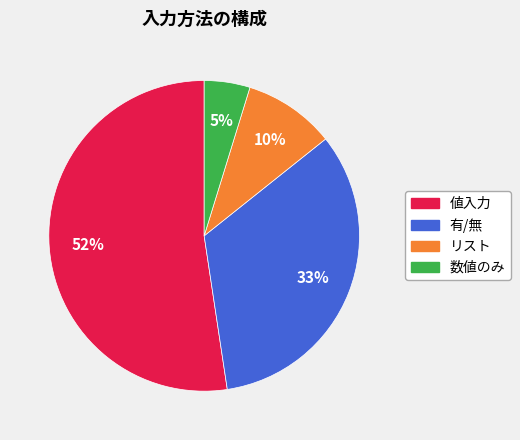

Combined, do 有/無 and 値入力 account for over 50%?

Yes